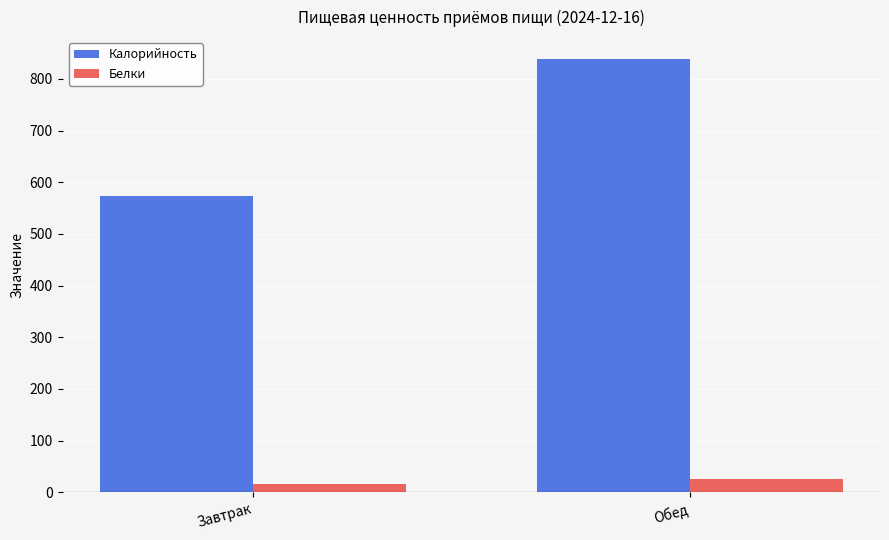

Which series has the widest spread of values?

Калорийность